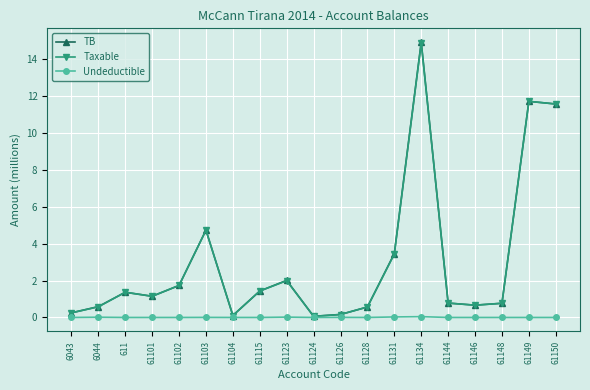

What is the label of the 9th point from the left?

61123